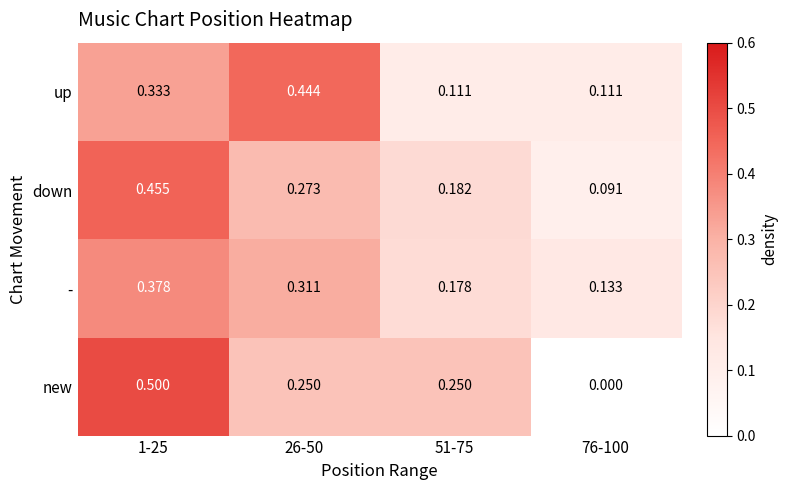

Which series has the largest total across all categories?

down